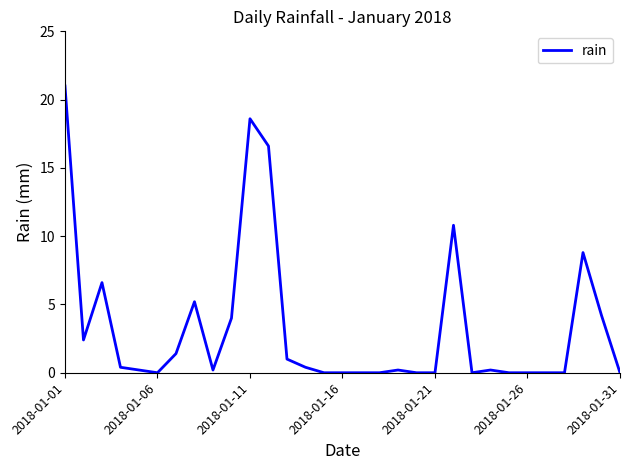

What is the greatest value displayed?

21.0